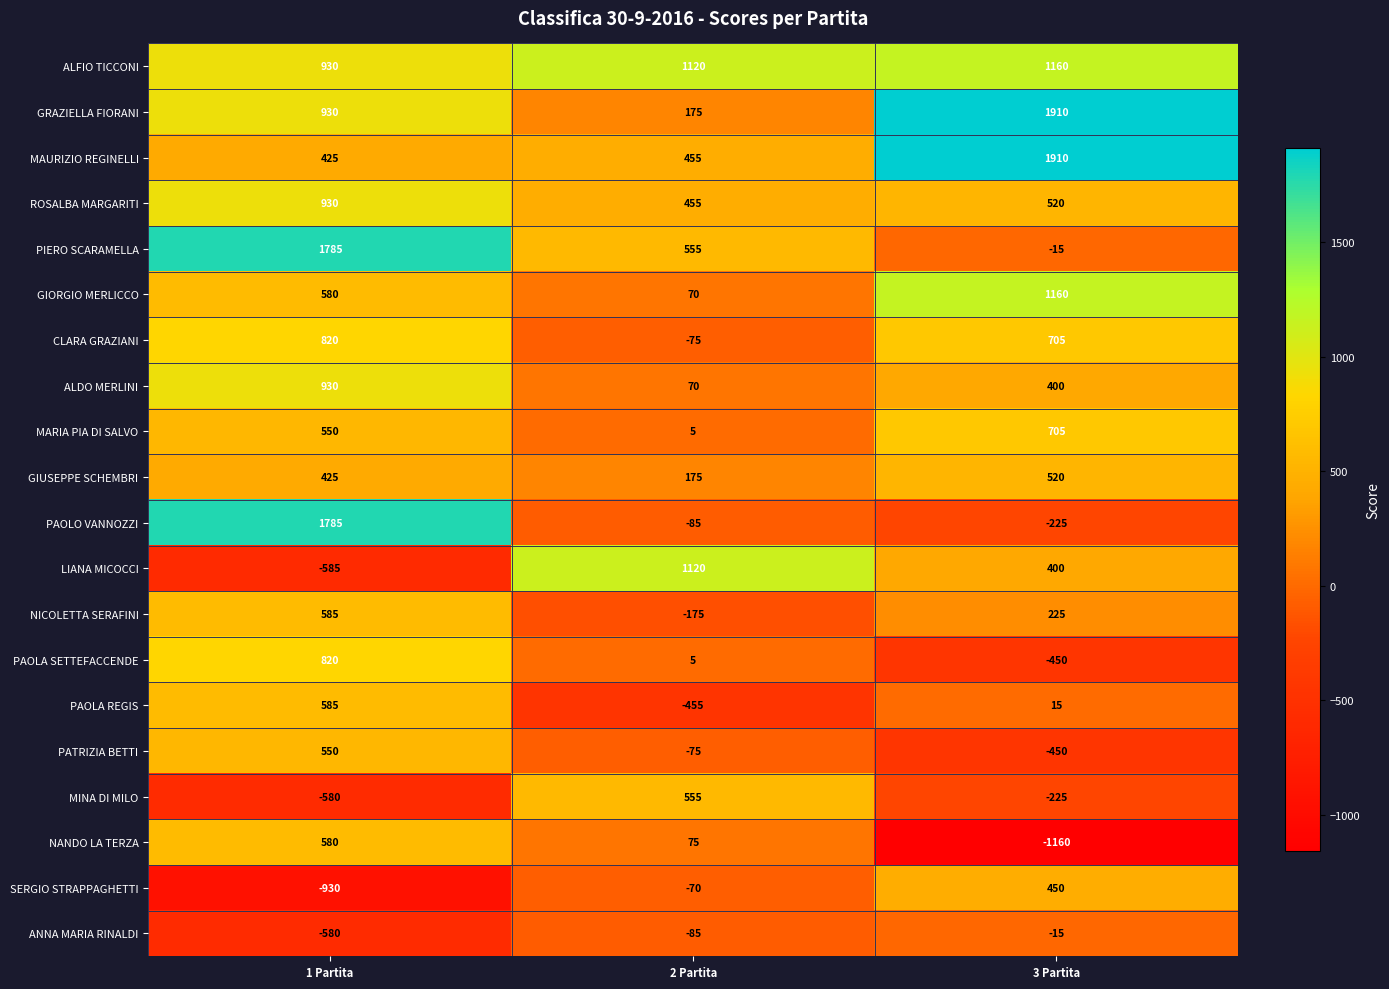

True or false: LIANA MICOCCI has a value of 567 at 3 Partita.

False